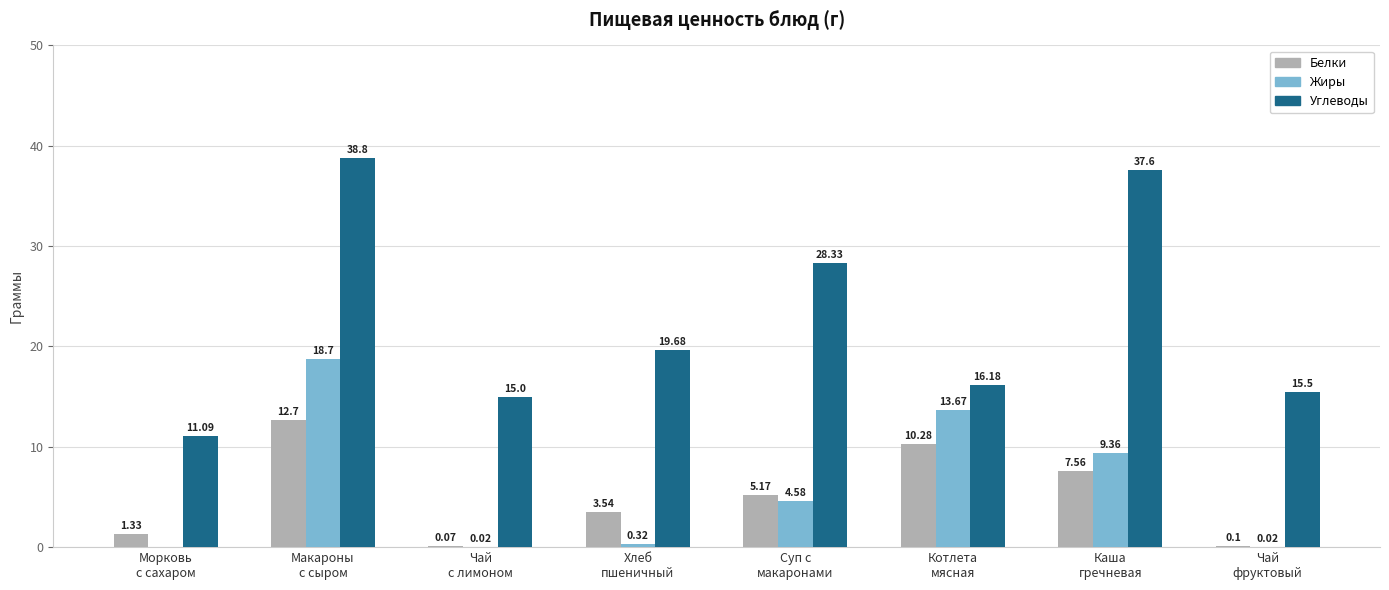

What is the maximum value shown in the chart?

38.8